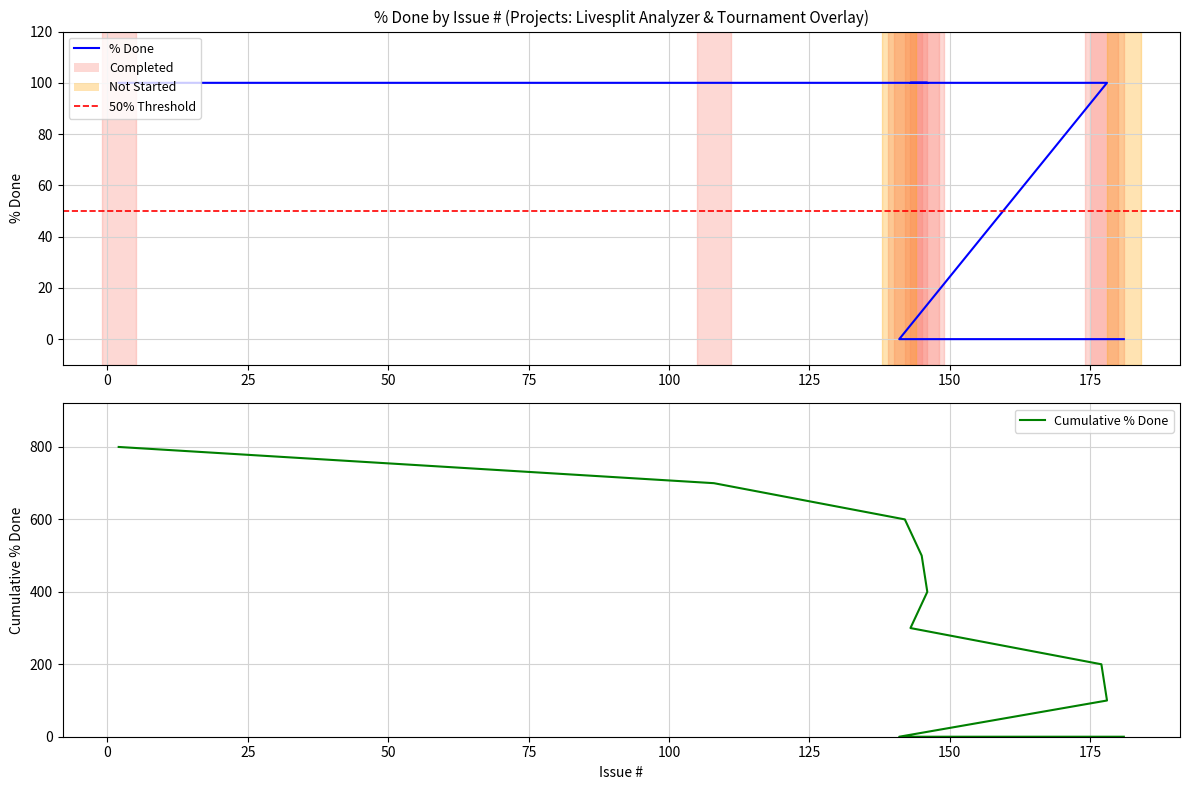

Which label corresponds to the smallest value in the chart?

181